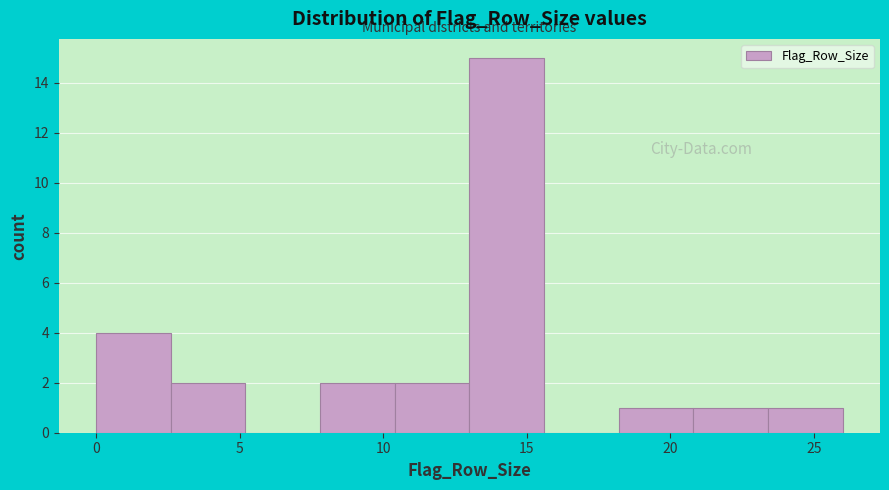

Reading left to right, transcribe this chart: for each bar, give the range it covers on the x-axis and its height. Neither the bar edges nor the heights are printed on the chart, so give them approximately, as read against the axes.

0.0 to 2.6: 4
2.6 to 5.2: 2
5.2 to 7.8: 0
7.8 to 10.4: 2
10.4 to 13.0: 2
13.0 to 15.6: 15
15.6 to 18.2: 0
18.2 to 20.8: 1
20.8 to 23.4: 1
23.4 to 26.0: 1